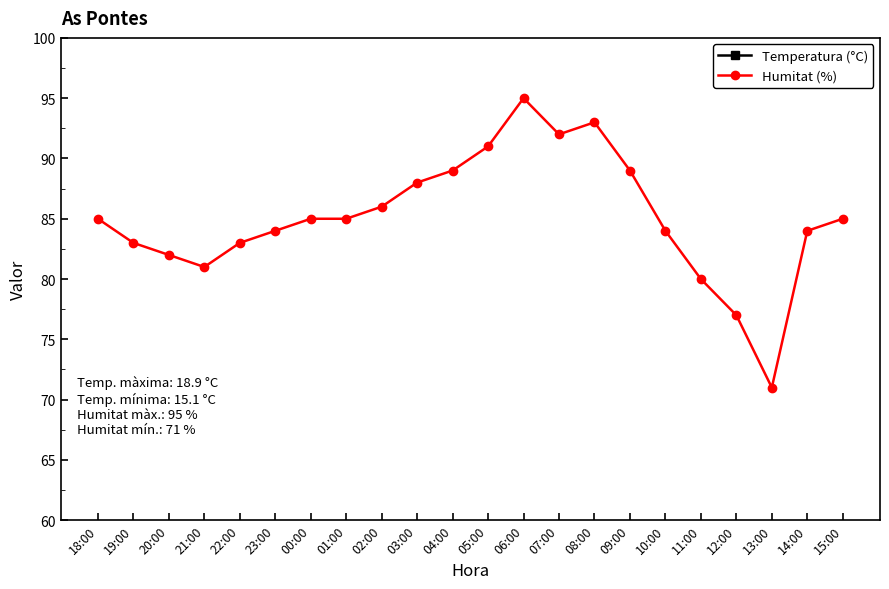

At 06:00, list the series in order from largest to smallest.

Humitat (%), Temperatura (°C)